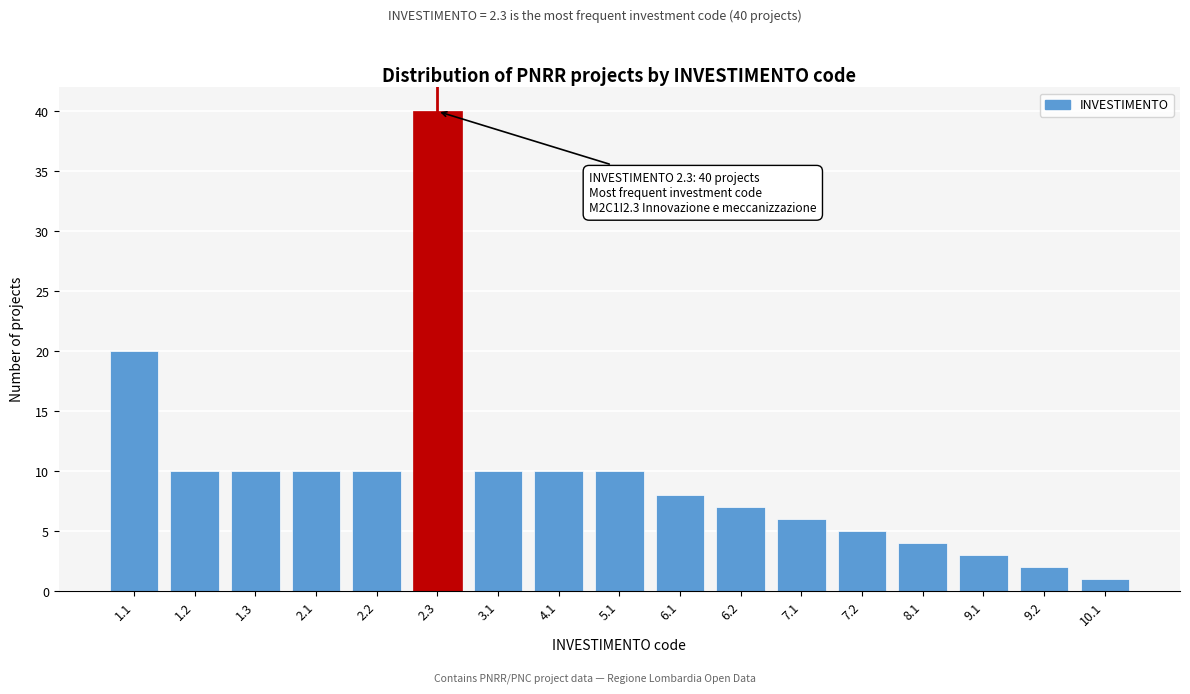

Reading left to right, what are all the values shown in this chart?

20	10	10	10	10	40	10	10	10	8	7	6	5	4	3	2	1